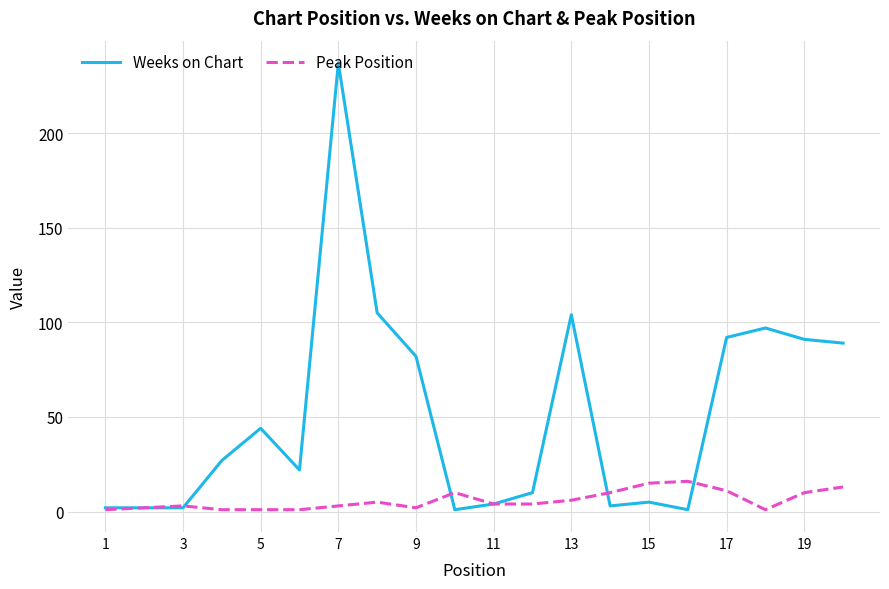

How many distinct data groups are displayed?

2